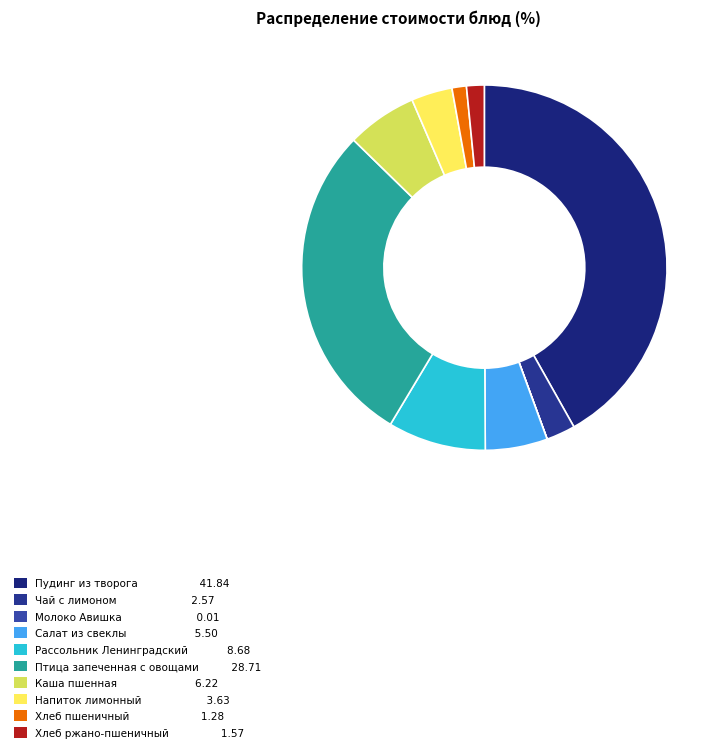

What is the smallest slice in the pie chart?

Молоко Авишка